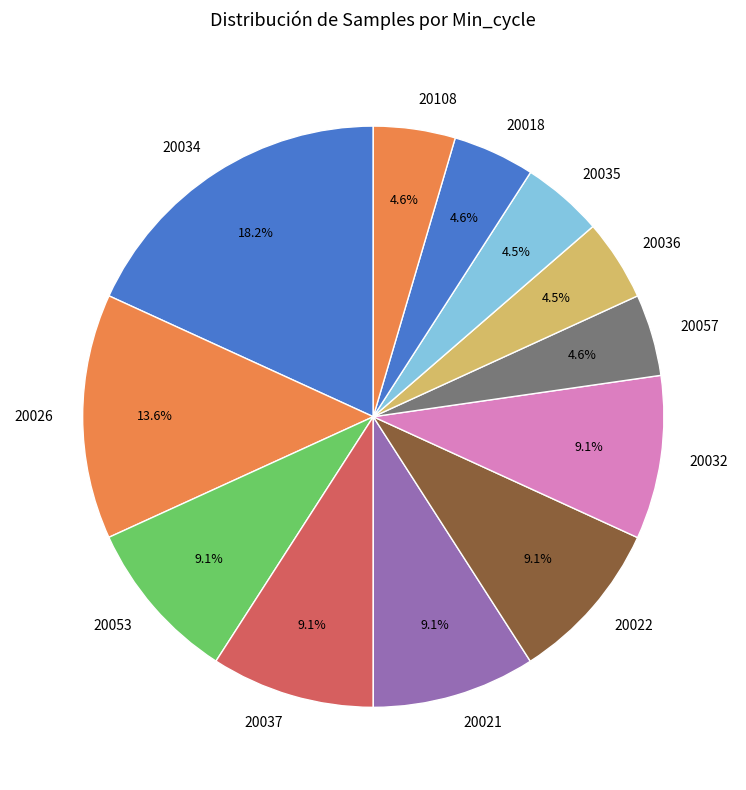

The 20032 slice represents 1% of the pie. True or false?

False